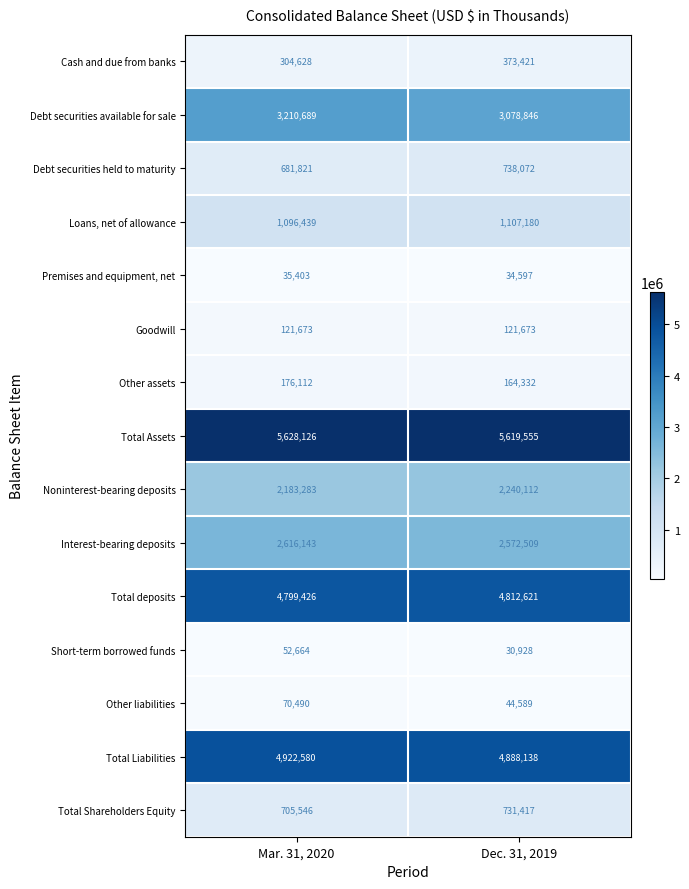

What is the spread (max minus min) of values at Mar. 31, 2020?

5592723